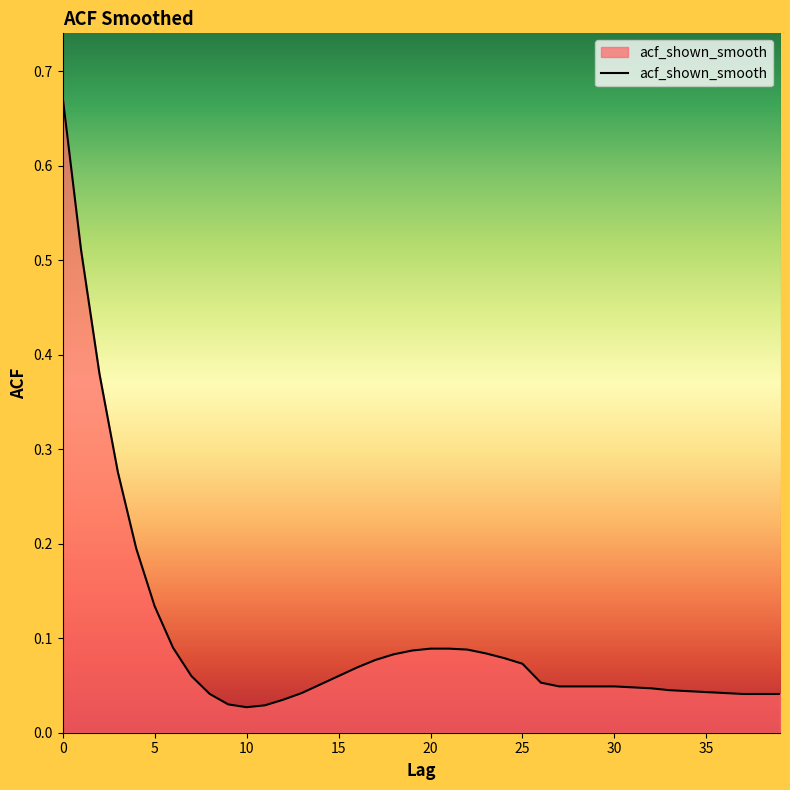

What is the difference between the maximum and minimum values?

0.6